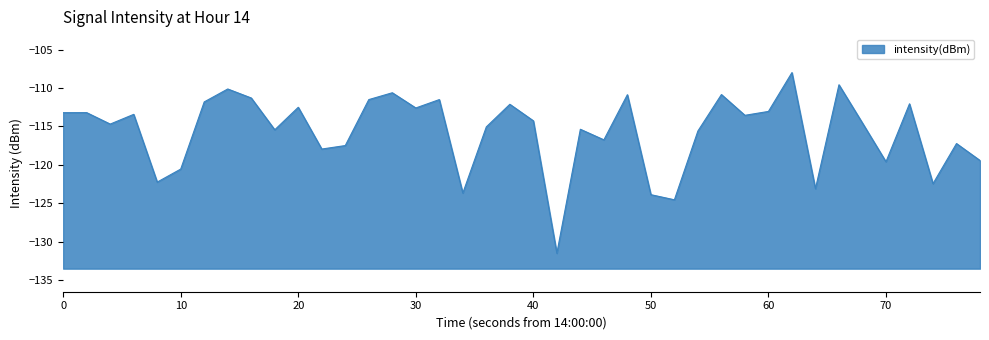

List the labels in order of value, smallest first.

21, 26, 25, 17, 32, 37, 40, 50, 35, 39, 11, 12, 38, 23, 27, 9, 22, 18, 20, 34, 20, 29, 30, 0, 10, 30, 15, 10, 19, 36, 60, 13, 16, 80, 24, 28, 14, 70, 33, 31